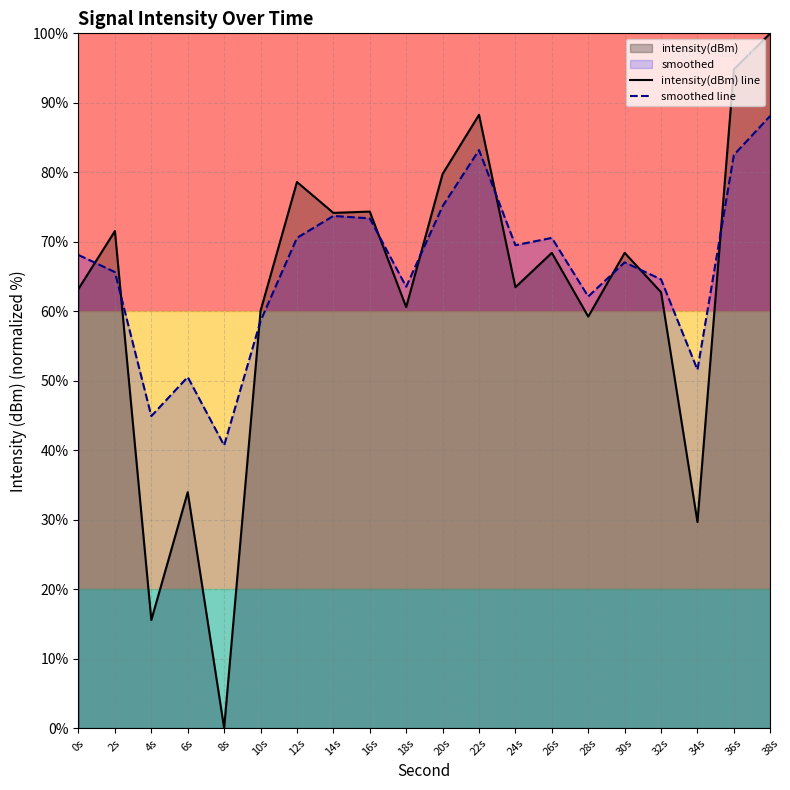

Which label corresponds to the largest value in the chart?

38s